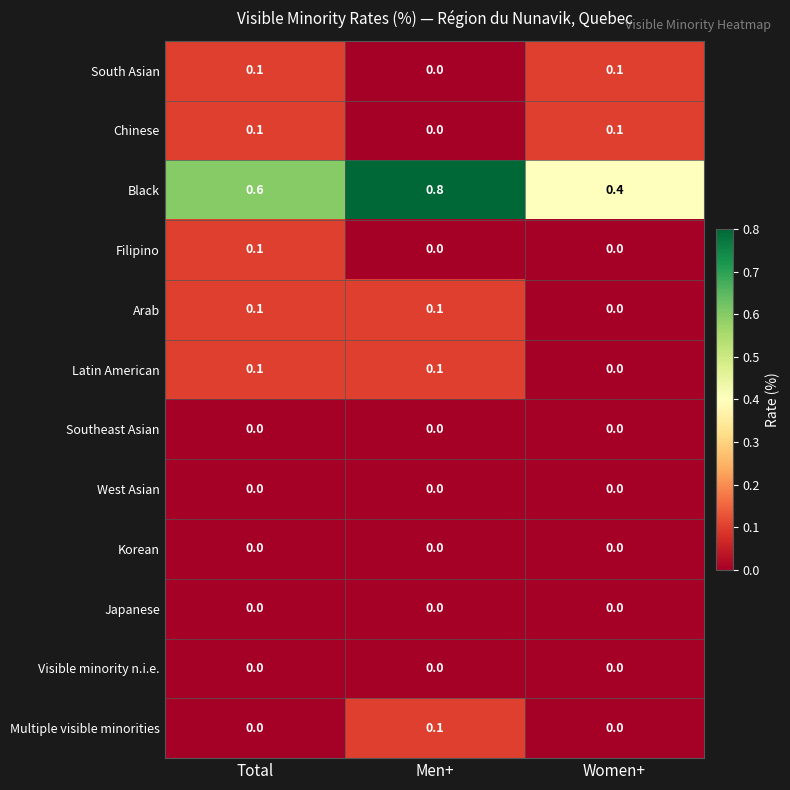

Which series has the largest total across all categories?

Black